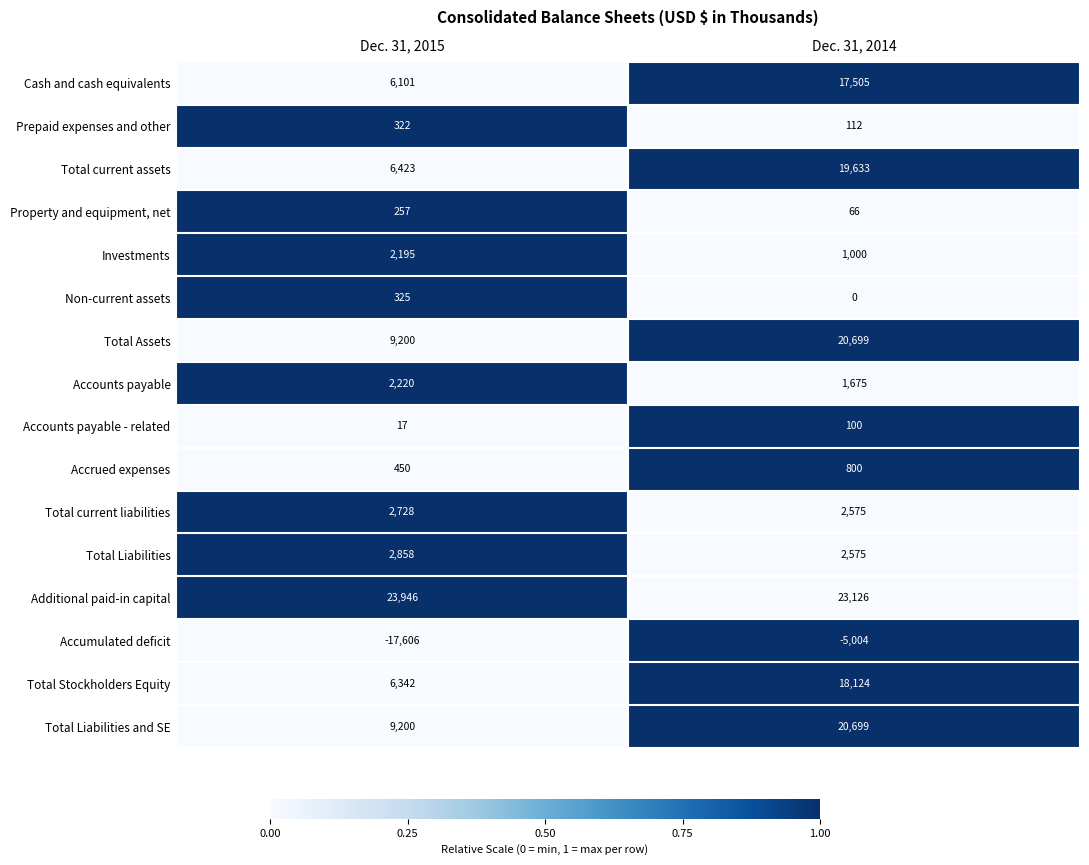

Read the Accrued expenses value at Dec. 31, 2015.

450